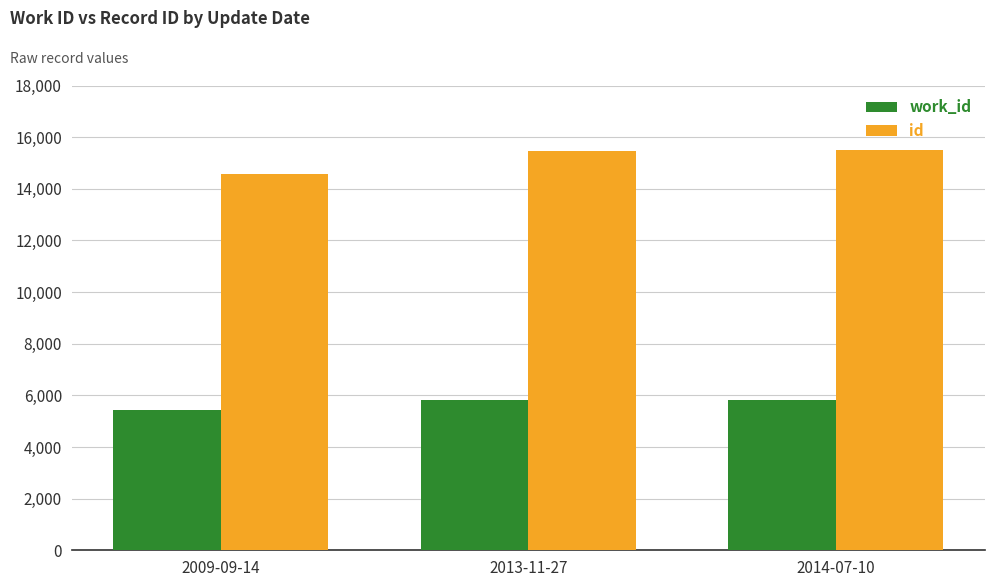

What is the spread (max minus min) of values at 2014-07-10?

9675